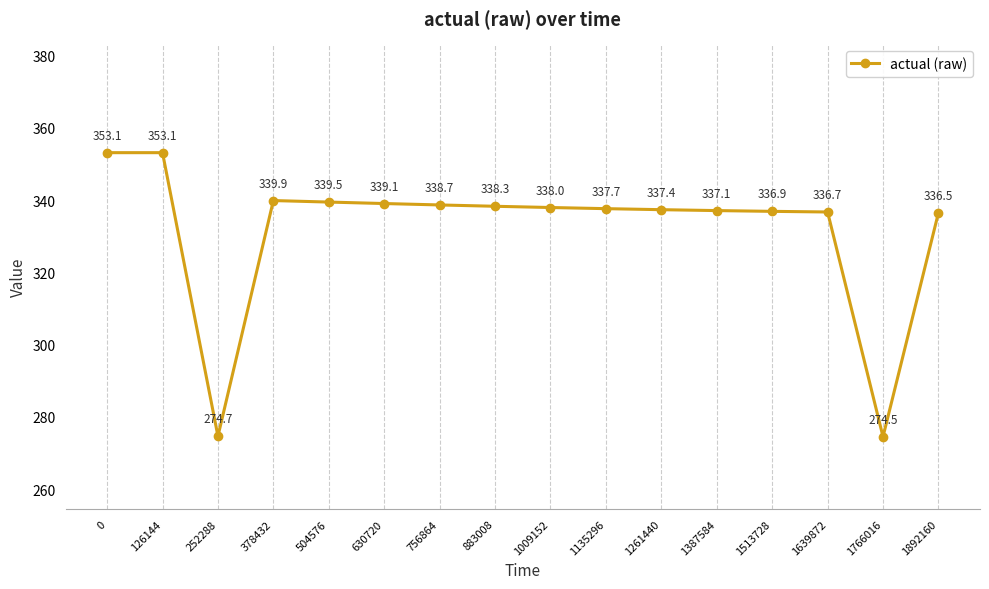

Between 126144 and 378432, which is larger?

126144